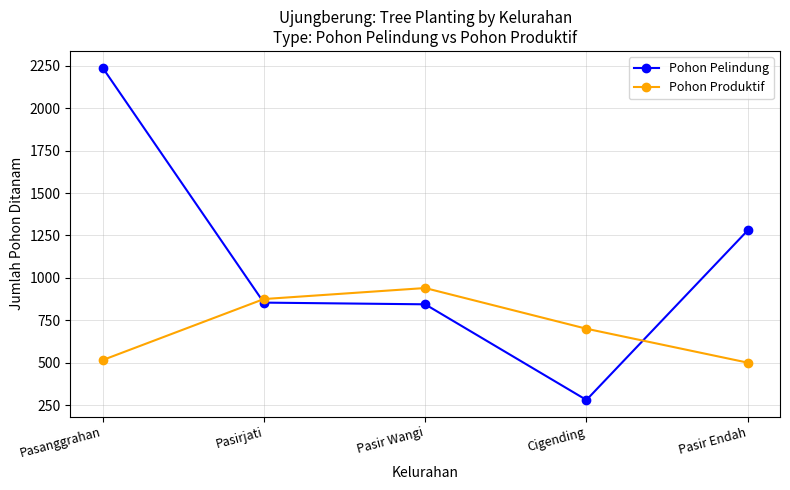

What is the maximum value for Pohon Produktif?

940